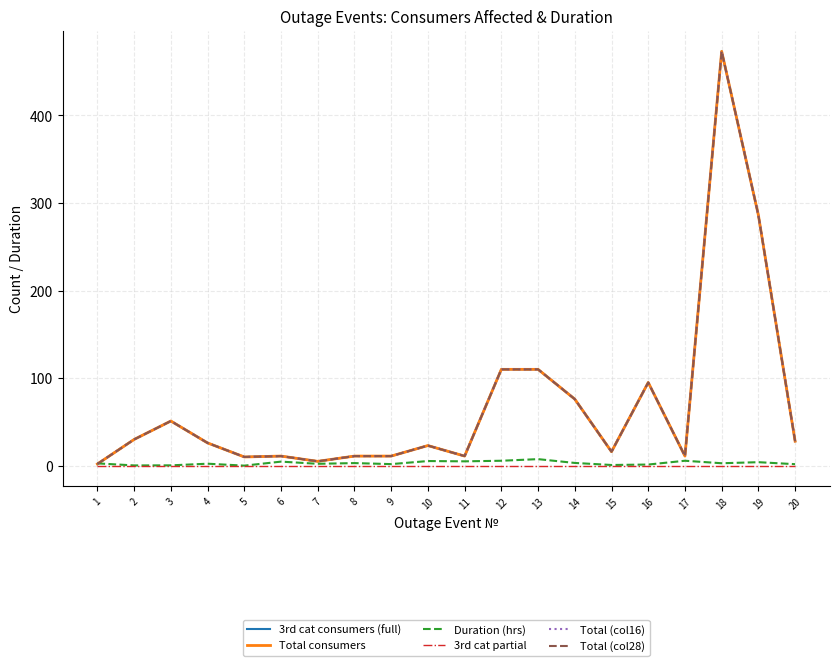

How many lines are shown in the chart?

6